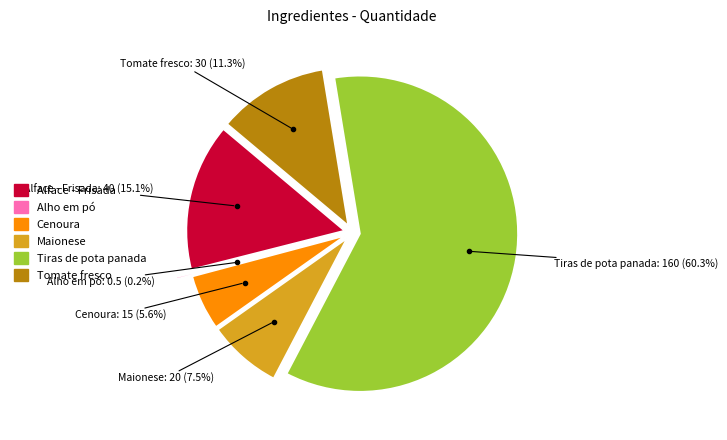

True or false: Alface - Frisada accounts for 15% of the total.

True